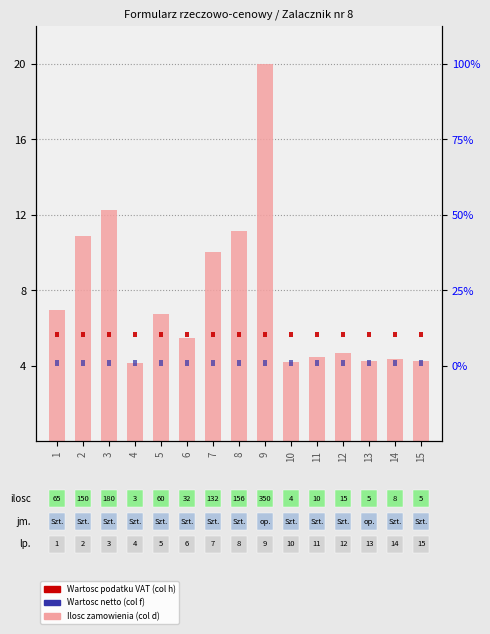

What is the minimum value shown in the chart?

0.3